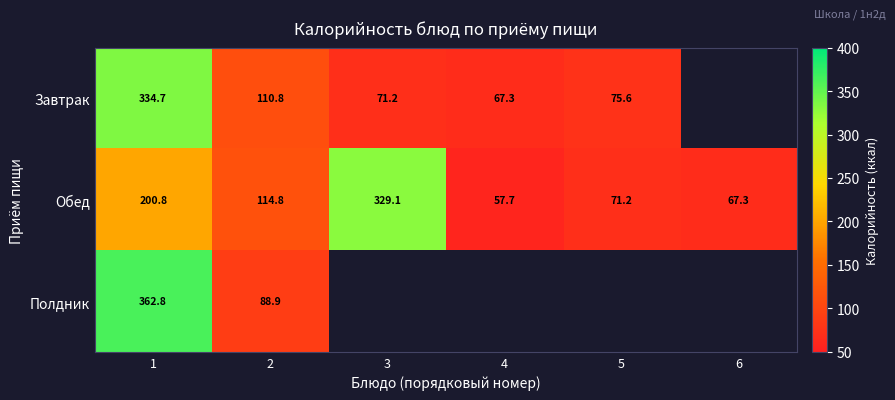

At which label does Завтрак first exceed 110?

1